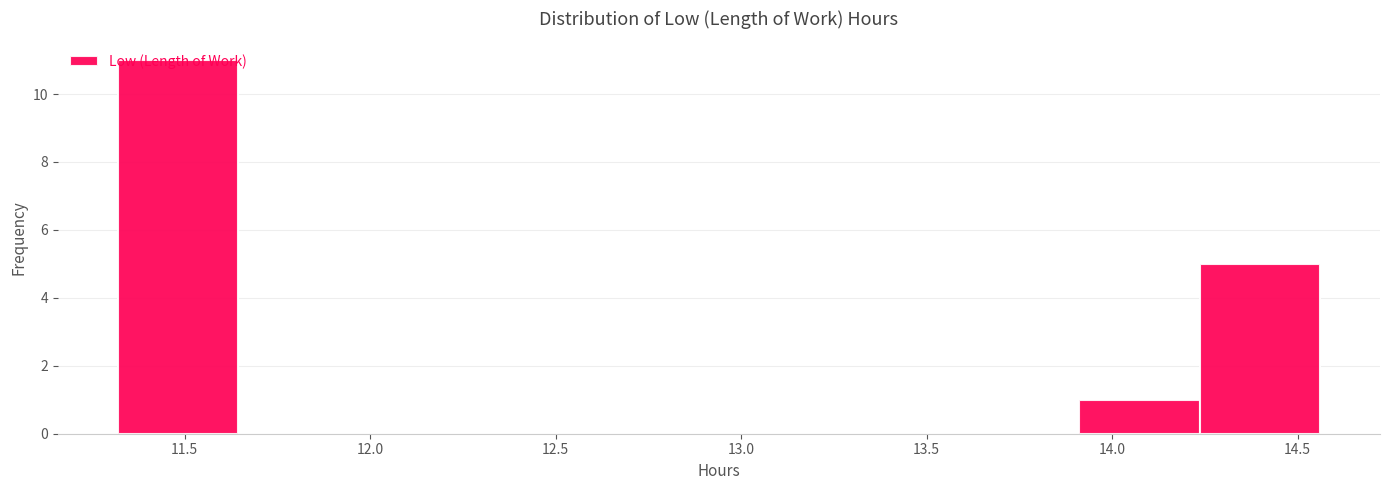

Reading left to right, list every bar in this chart as the range it spans on the x-axis followed by its height. Neither the bar edges nor the heights are printed on the chart, so give them approximately, as read against the axes.

11.30 to 11.65: 11
11.65 to 11.95: 0
11.95 to 12.30: 0
12.30 to 12.60: 0
12.60 to 12.95: 0
12.95 to 13.25: 0
13.25 to 13.60: 0
13.60 to 13.90: 0
13.90 to 14.25: 1
14.25 to 14.55: 5